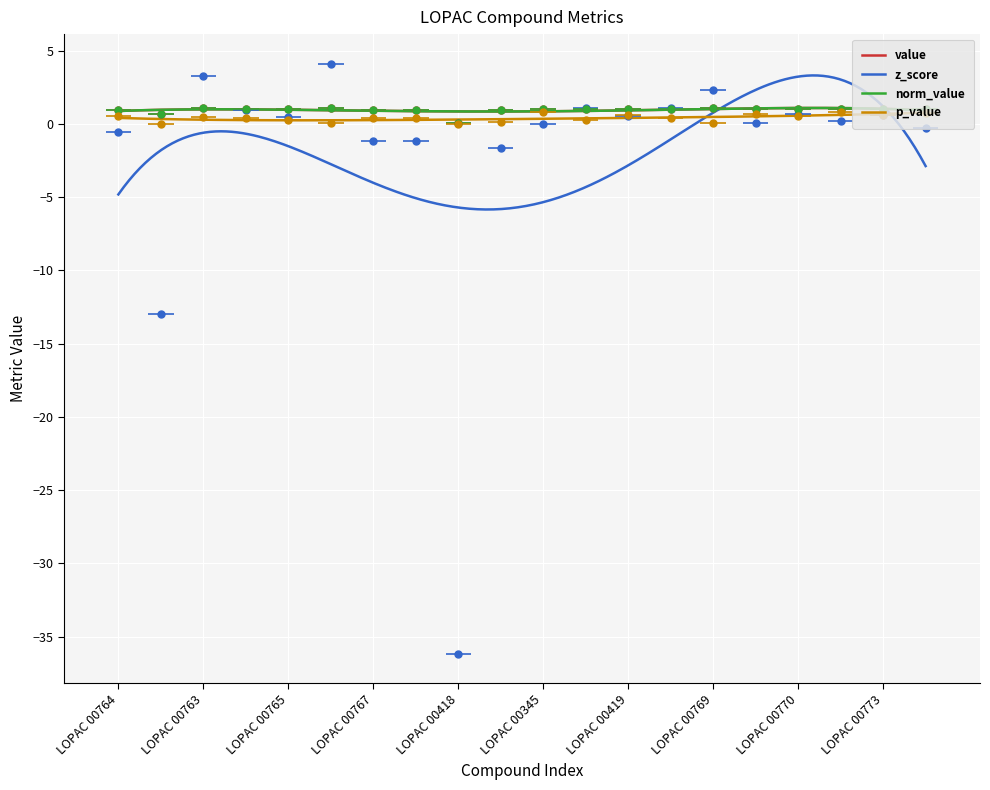

True or false: norm_value and value intersect in this chart.

False